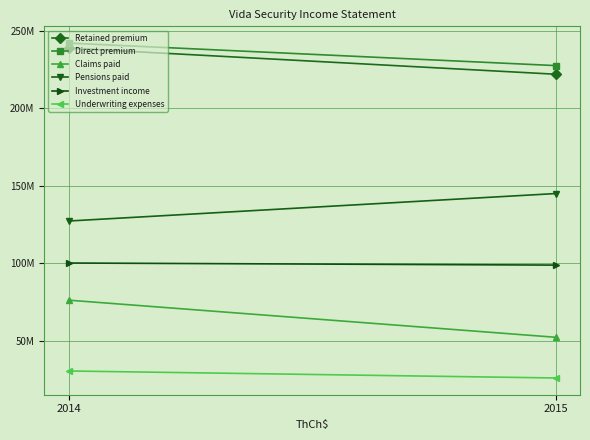

Which series has the largest total across all categories?

Direct premium